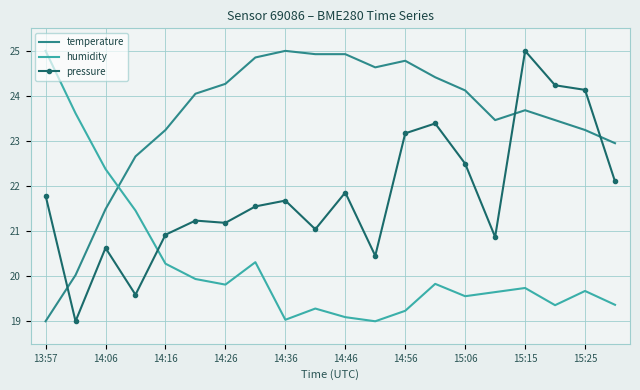

Rank the series by their average value, from highest to lowest.

temperature, pressure, humidity